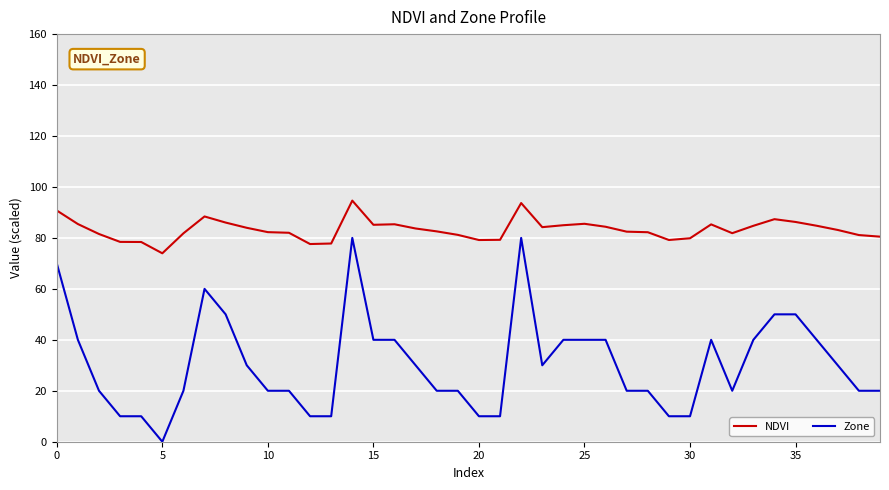

What is the highest value of the NDVI series?

94.6